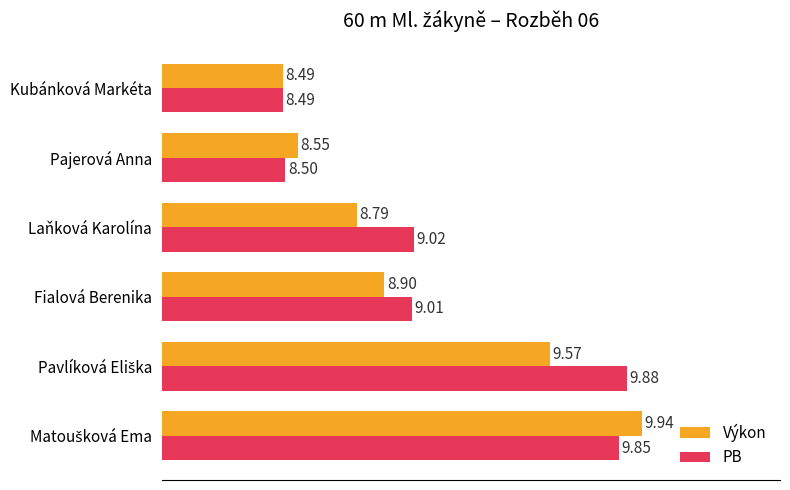

What is the maximum value shown in the chart?

9.9